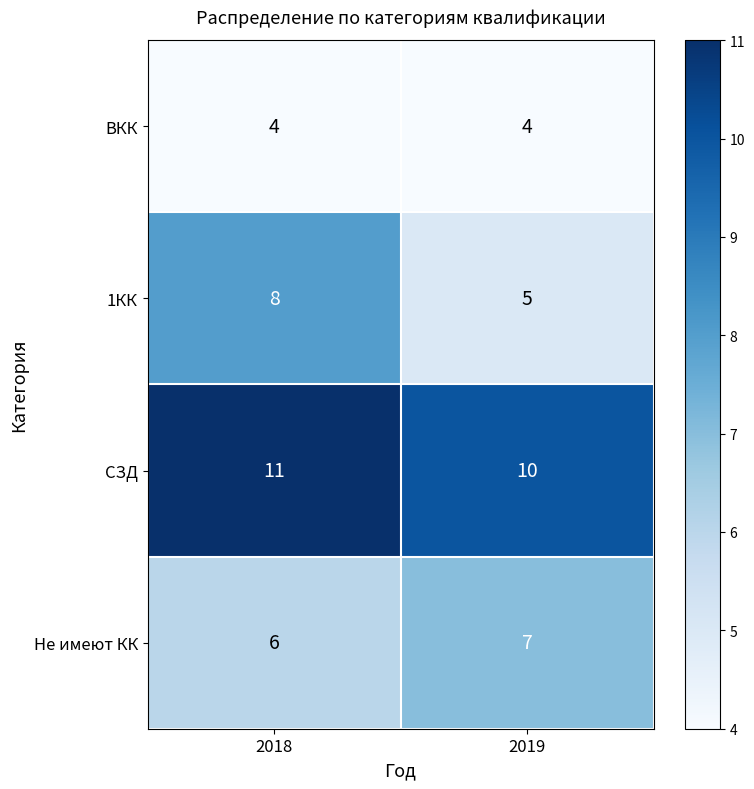

Which series changed the most between 2018 and 2019?

1КК